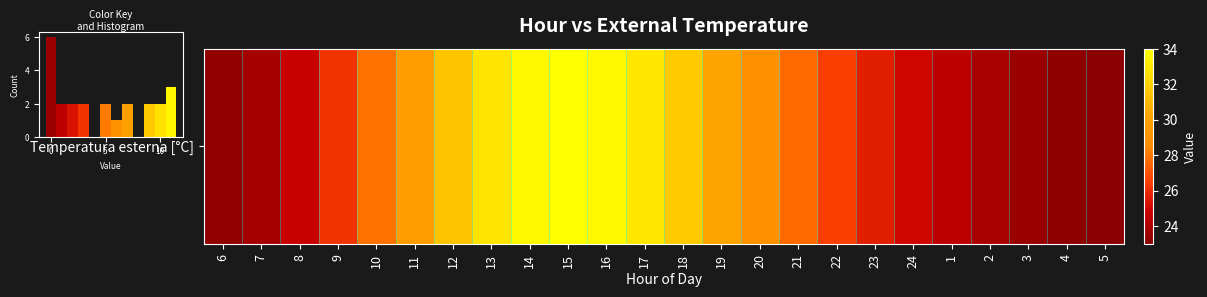

What is the sum of all values?

24